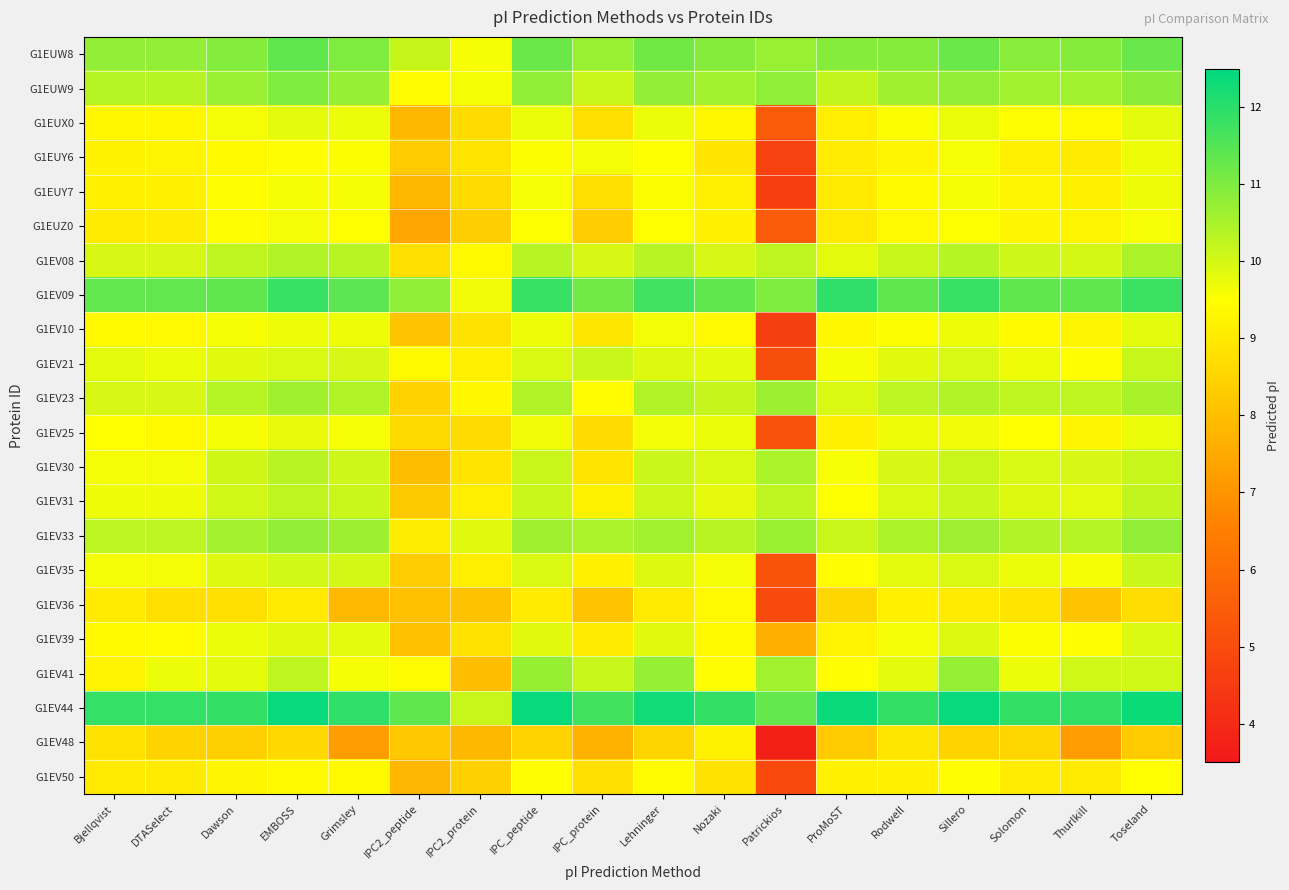

How many distinct data groups are displayed?

22